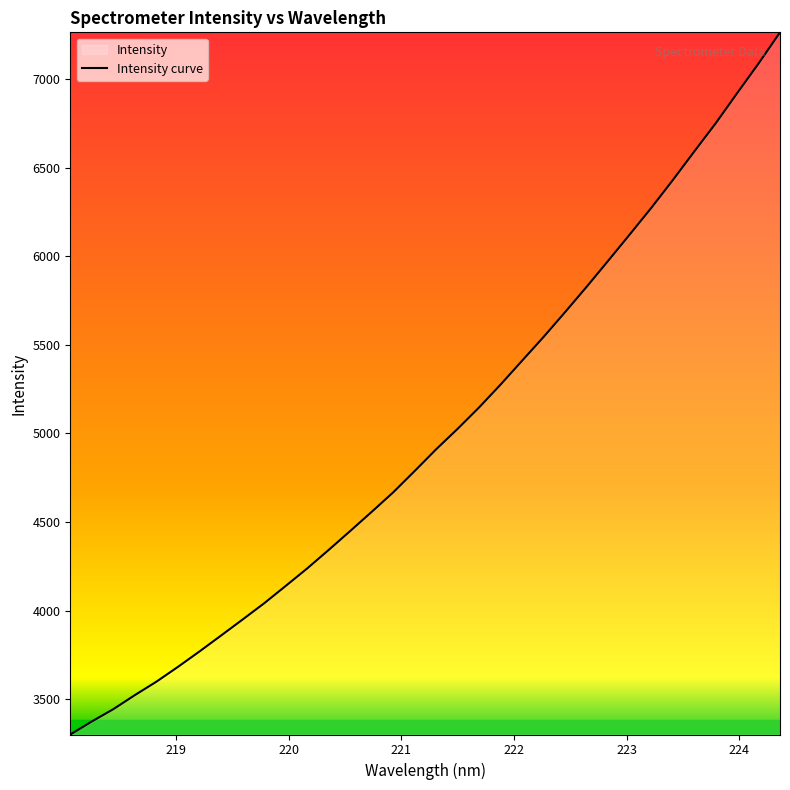

What is the smallest value displayed?

3301.0